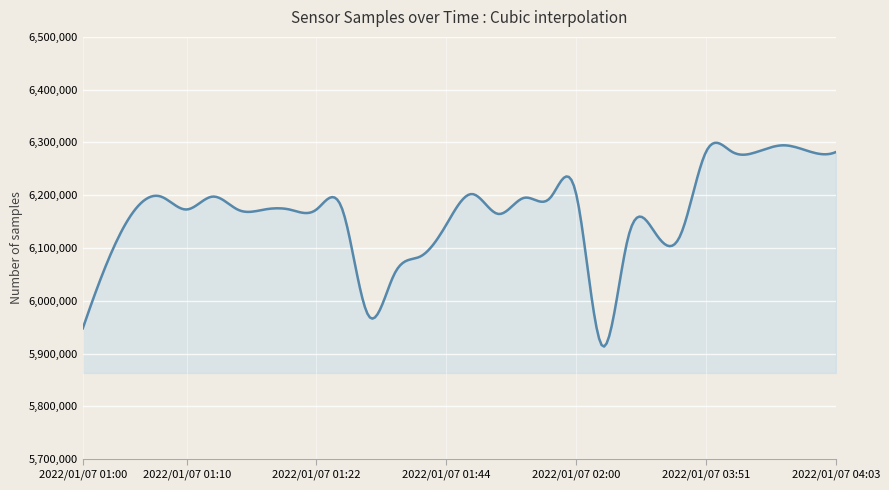

What is the minimum value shown in the chart?

5913232.6